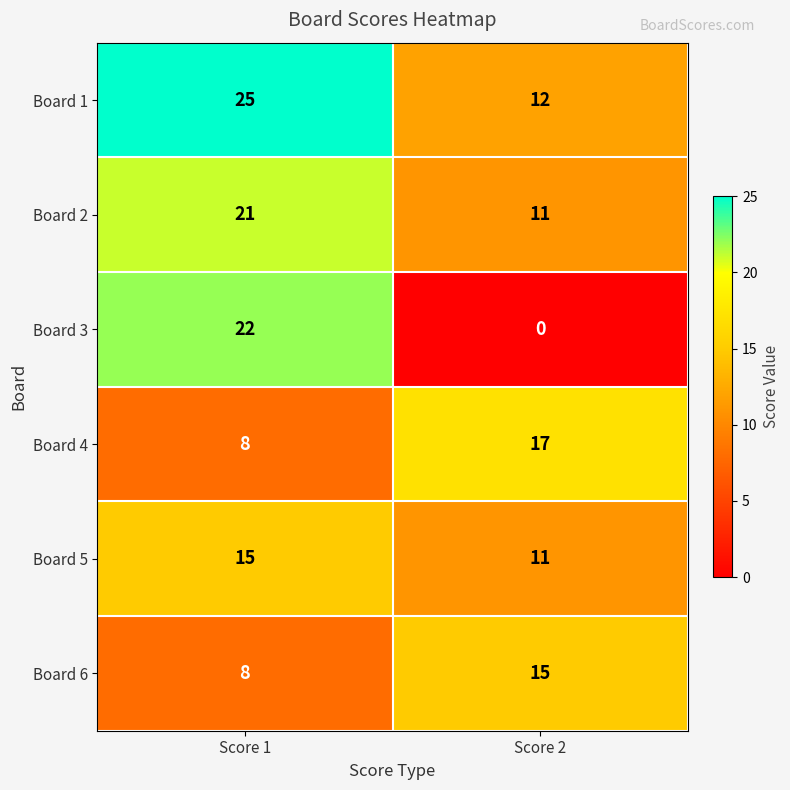

What is the spread (max minus min) of values at Score 2?

17